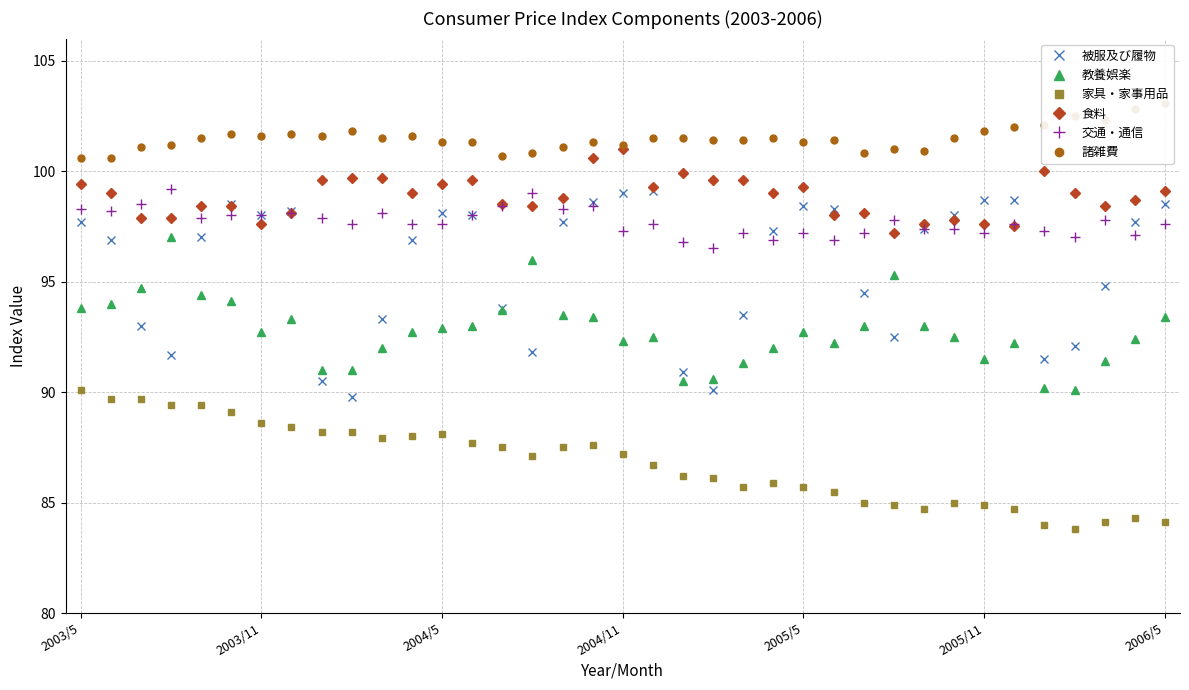

True or false: 被服及び履物 has more than 2 points higher than both neighbors.

True